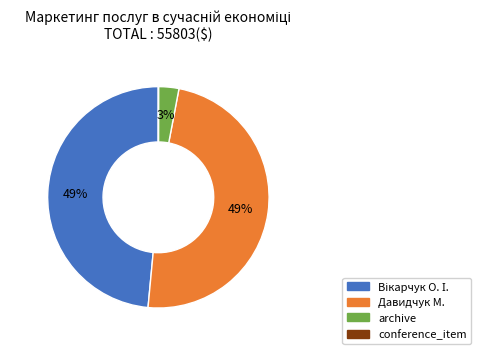

To the nearest percent, what is the average slice percentage?

25%